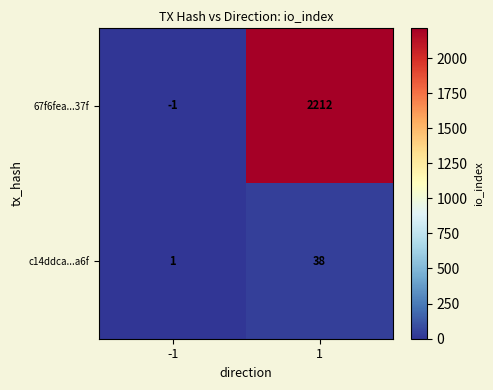

How many distinct data groups are displayed?

2